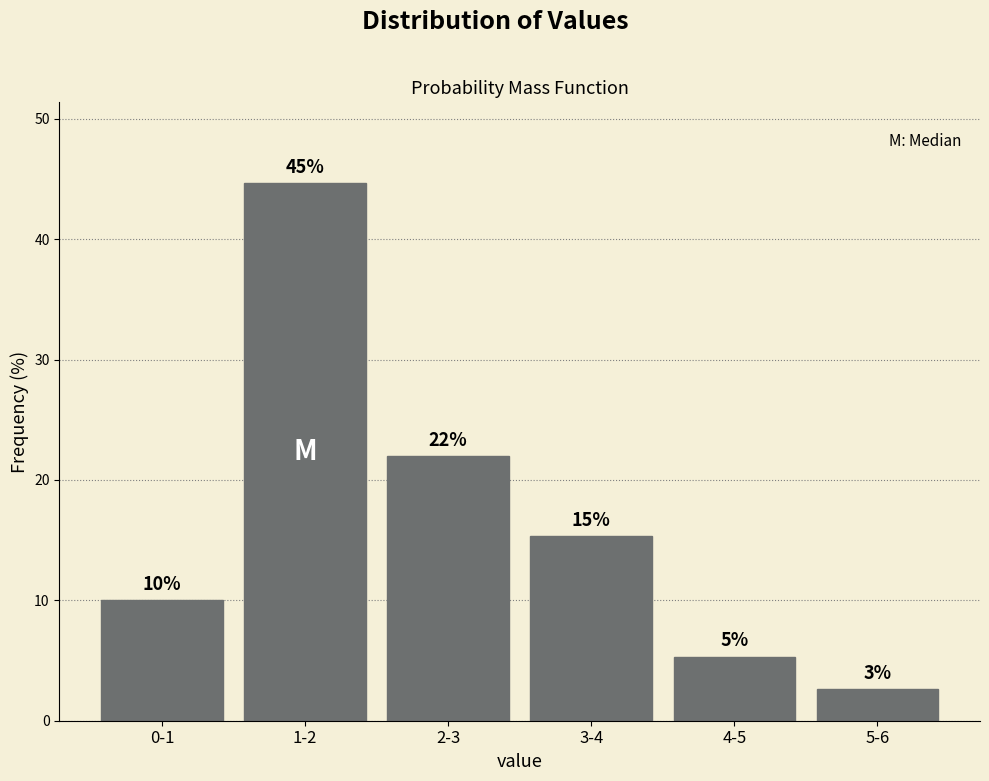

Are the bars horizontal?

No